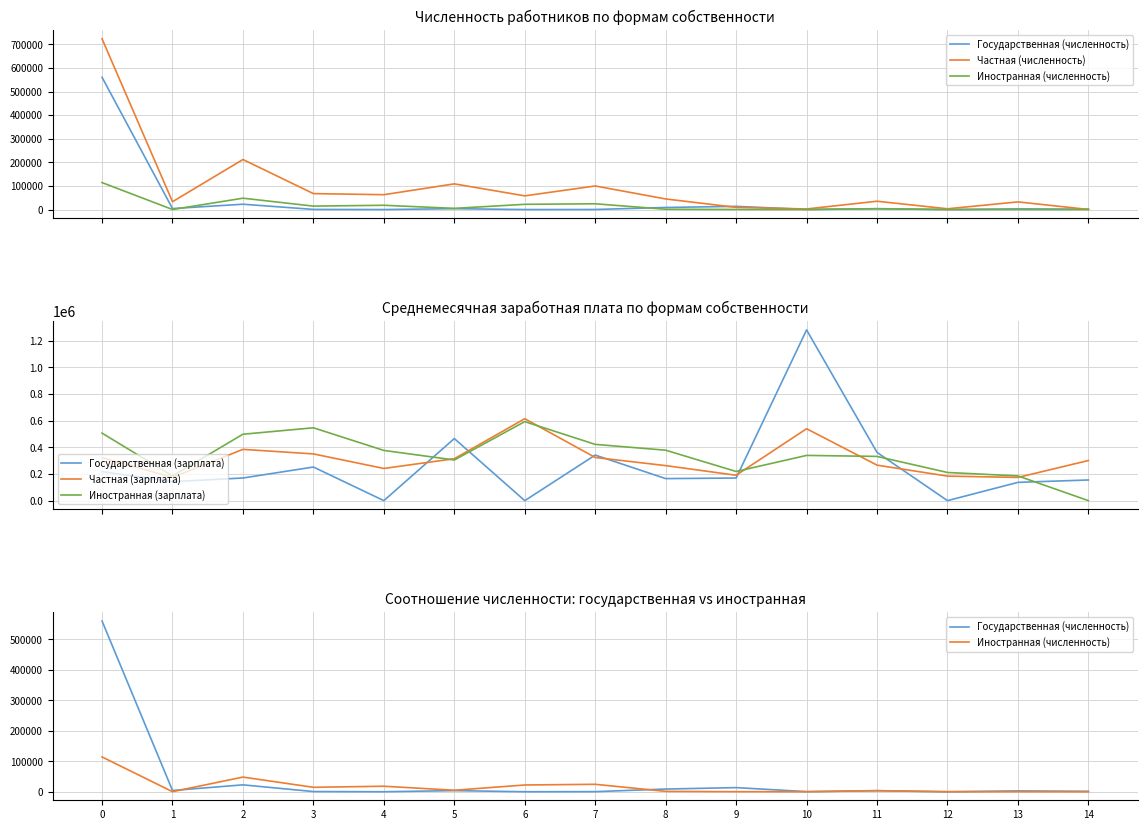

What is the spread (max minus min) of values at 8?

377083